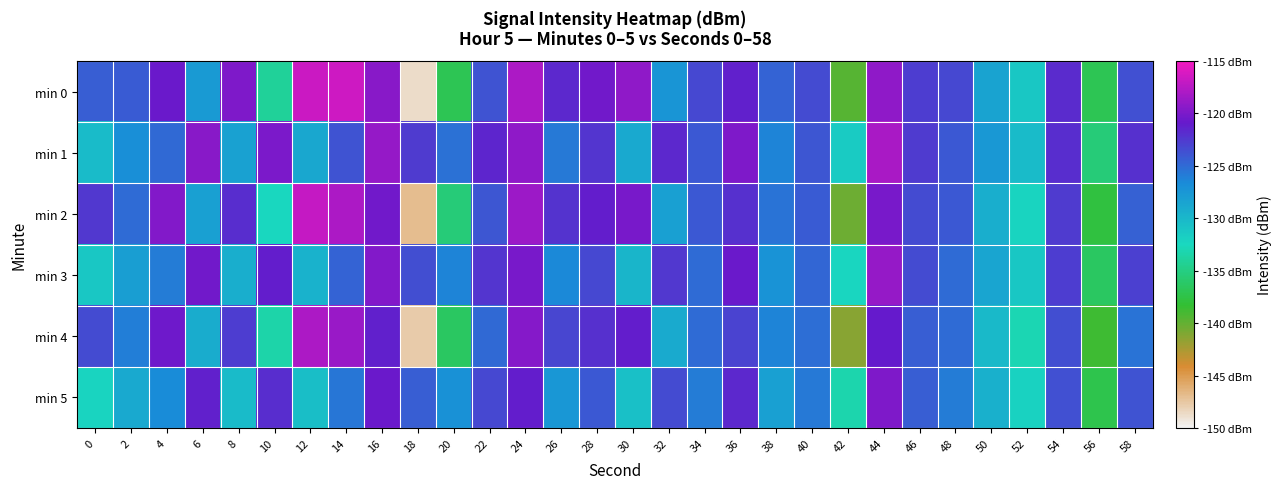

Reading left to right, transcribe all the data shown in this chart.

min 0: 0=-124.4	2=-124.2	4=-120.7	6=-127.7	8=-119.8	10=-134.0	12=-116.6	14=-116.6	16=-119.4	18=-148.6	20=-136.9	22=-123.8	24=-117.9	26=-121.6	28=-120.4	30=-119.1	32=-127.3	34=-123.3	36=-121.3	38=-124.6	40=-123.5	42=-139.6	44=-119.2	46=-122.7	48=-123.3	50=-128.4	52=-131.2	54=-121.7	56=-137.0	58=-123.6
min 1: 0=-130.3	2=-127.0	4=-124.9	6=-119.4	8=-128.4	10=-120.0	12=-128.7	14=-123.8	16=-118.9	18=-122.6	20=-125.3	22=-121.5	24=-119.2	26=-125.7	28=-122.3	30=-128.9	32=-121.6	34=-124.1	36=-119.8	38=-126.3	40=-123.9	42=-131.5	44=-118.0	46=-122.6	48=-124.1	50=-127.7	52=-130.2	54=-121.9	56=-135.4	58=-122.0
min 2: 0=-122.5	2=-125.0	4=-119.7	6=-128.2	8=-121.9	10=-132.4	12=-117.0	14=-117.9	16=-120.3	18=-146.9	20=-135.5	22=-124.0	24=-118.7	26=-122.2	28=-121.1	30=-120.1	32=-128.1	34=-124.1	36=-122.1	38=-125.4	40=-124.3	42=-140.4	44=-120.1	46=-123.5	48=-124.1	50=-129.2	52=-132.1	54=-122.6	56=-137.8	58=-124.5
min 3: 0=-131.2	2=-128.0	4=-125.8	6=-120.3	8=-129.3	10=-121.0	12=-129.6	14=-124.7	16=-119.8	18=-123.5	20=-126.2	22=-122.4	24=-120.1	26=-126.6	28=-123.2	30=-129.8	32=-122.5	34=-125.0	36=-120.7	38=-127.2	40=-124.8	42=-132.4	44=-118.9	46=-123.5	48=-125.0	50=-128.6	52=-131.1	54=-122.8	56=-136.3	58=-122.9
min 4: 0=-123.4	2=-126.0	4=-120.6	6=-129.1	8=-122.8	10=-133.3	12=-117.9	14=-118.8	16=-121.2	18=-147.8	20=-136.4	22=-124.9	24=-119.6	26=-123.1	28=-122.0	30=-121.0	32=-129.0	34=-125.0	36=-123.0	38=-126.3	40=-125.2	42=-141.3	44=-121.0	46=-124.4	48=-125.0	50=-130.1	52=-133.0	54=-123.5	56=-138.7	58=-125.4
min 5: 0=-132.1	2=-128.9	4=-126.7	6=-121.2	8=-130.2	10=-121.9	12=-130.5	14=-125.6	16=-120.7	18=-124.4	20=-127.1	22=-123.3	24=-121.0	26=-127.5	28=-124.1	30=-130.7	32=-123.4	34=-125.9	36=-121.6	38=-128.1	40=-125.7	42=-133.3	44=-119.8	46=-124.4	48=-125.9	50=-129.5	52=-132.0	54=-123.7	56=-137.2	58=-123.8